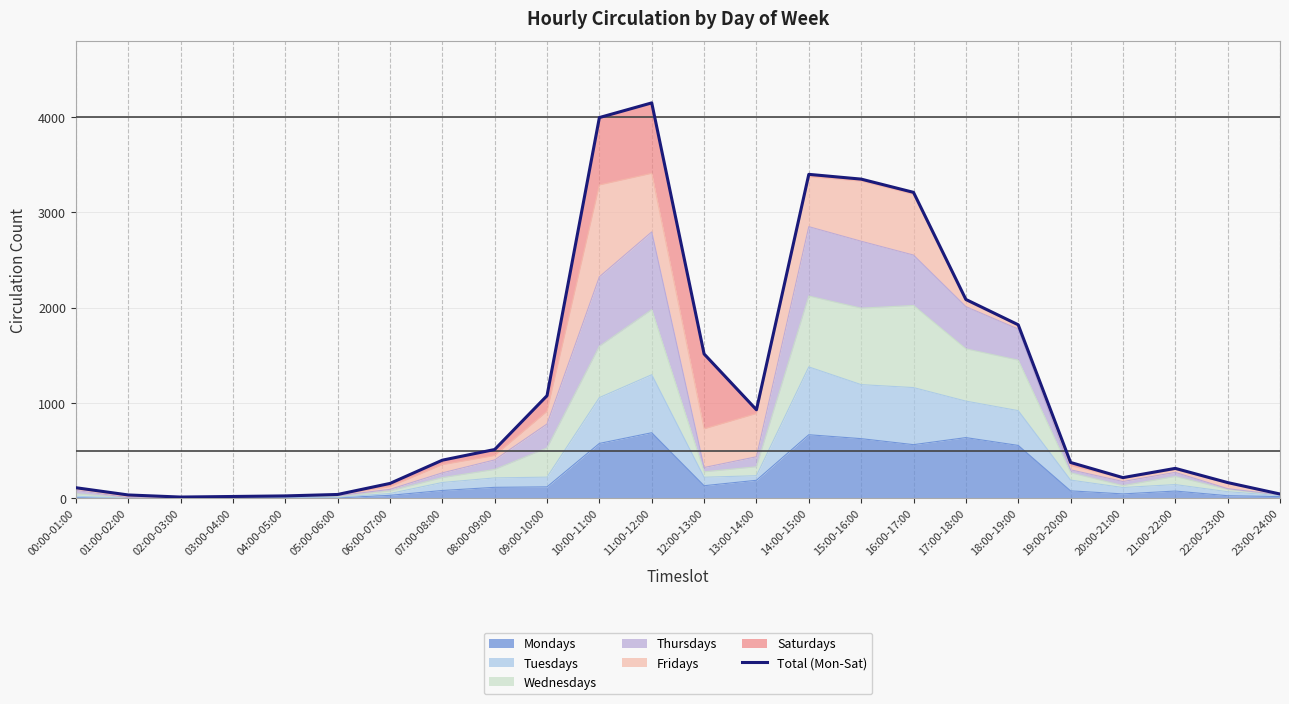

Reading left to right, what are all the values shown in this chart?

110	34	12	18	24	39	155	399	511	1076	3995	4149	1514	928	3399	3349	3210	2086	1820	375	216	313	164	44